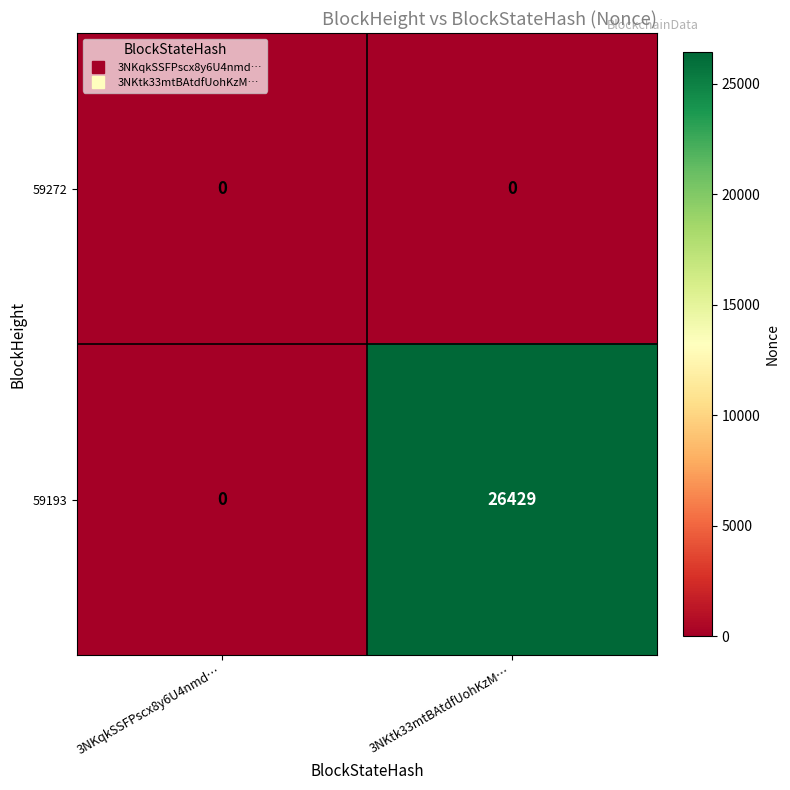

How many positive values does the 59193 series have?

1